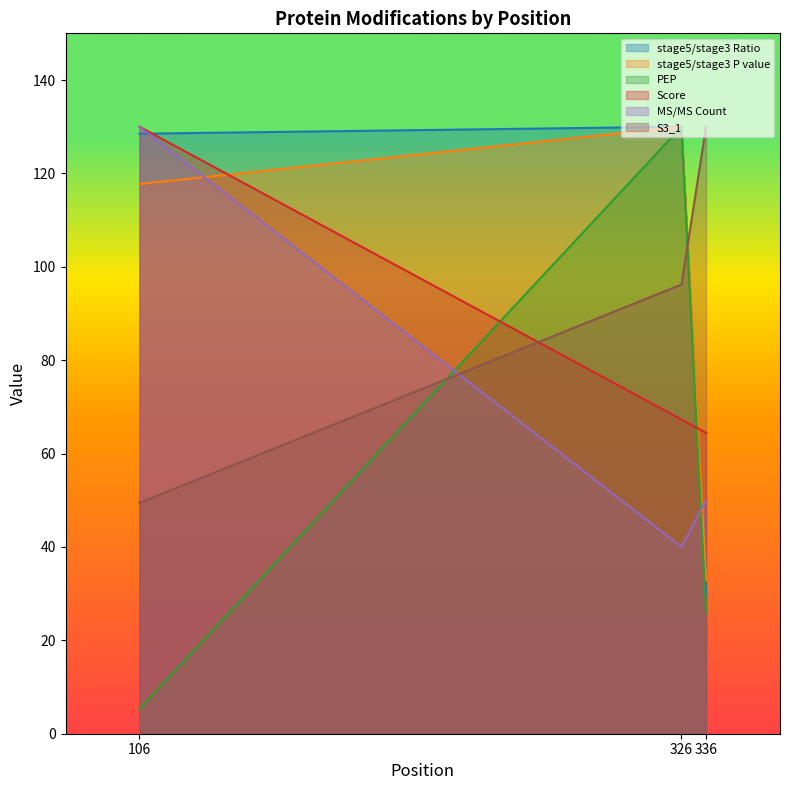

Between 326 and 336, which series saw the biggest shift?

PEP